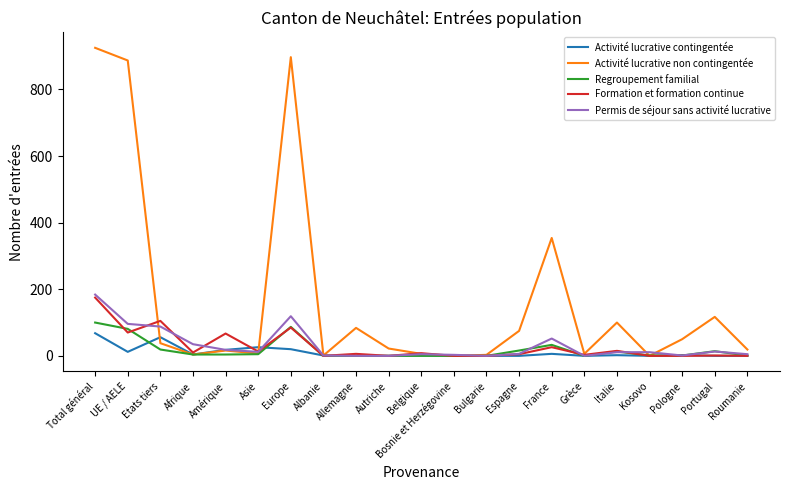

Which series has the widest spread of values?

Activité lucrative non contingentée